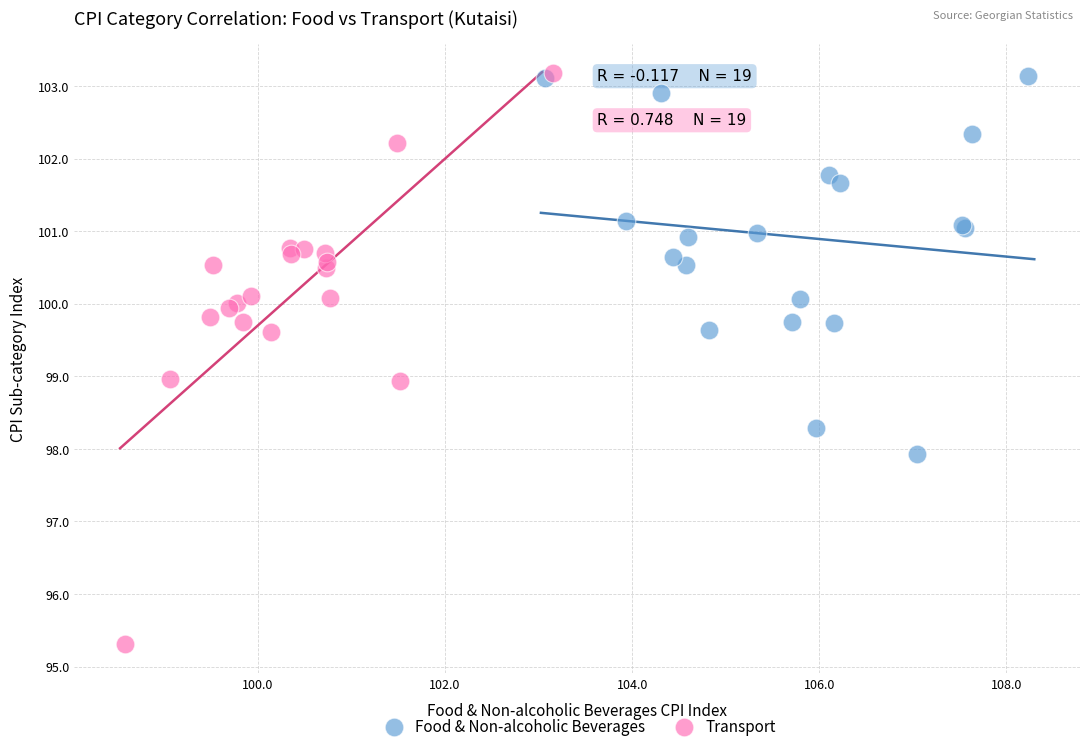

Which series has the widest spread of Y values?

Transport